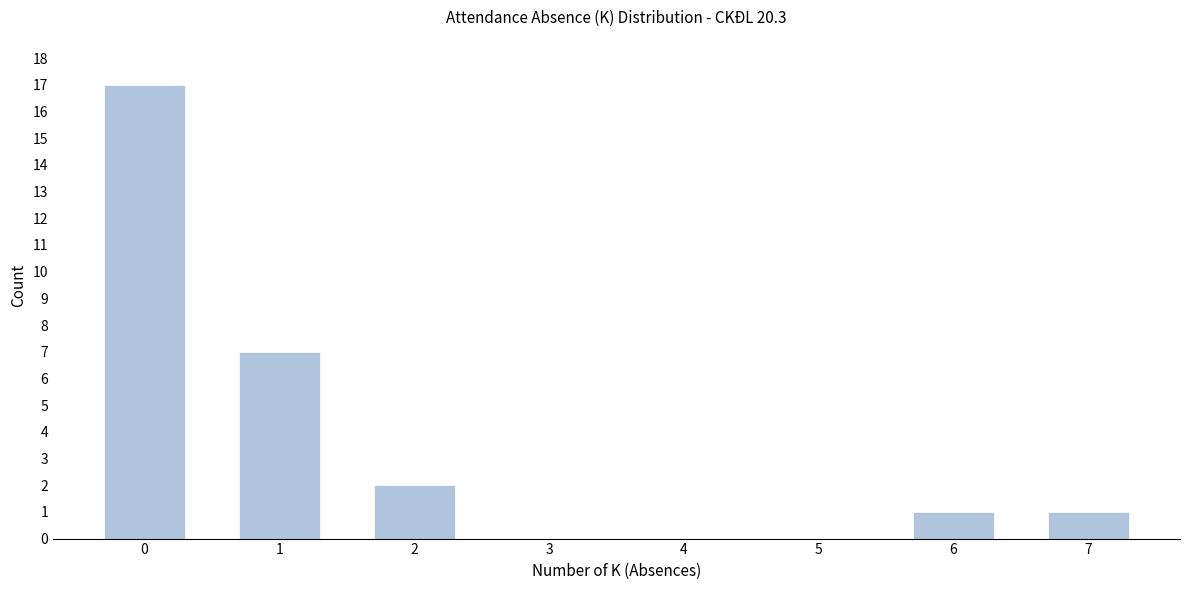

Reading right to left, extract all data points from this chart.

7=1	6=1	5=0	4=0	3=0	2=2	1=7	0=17